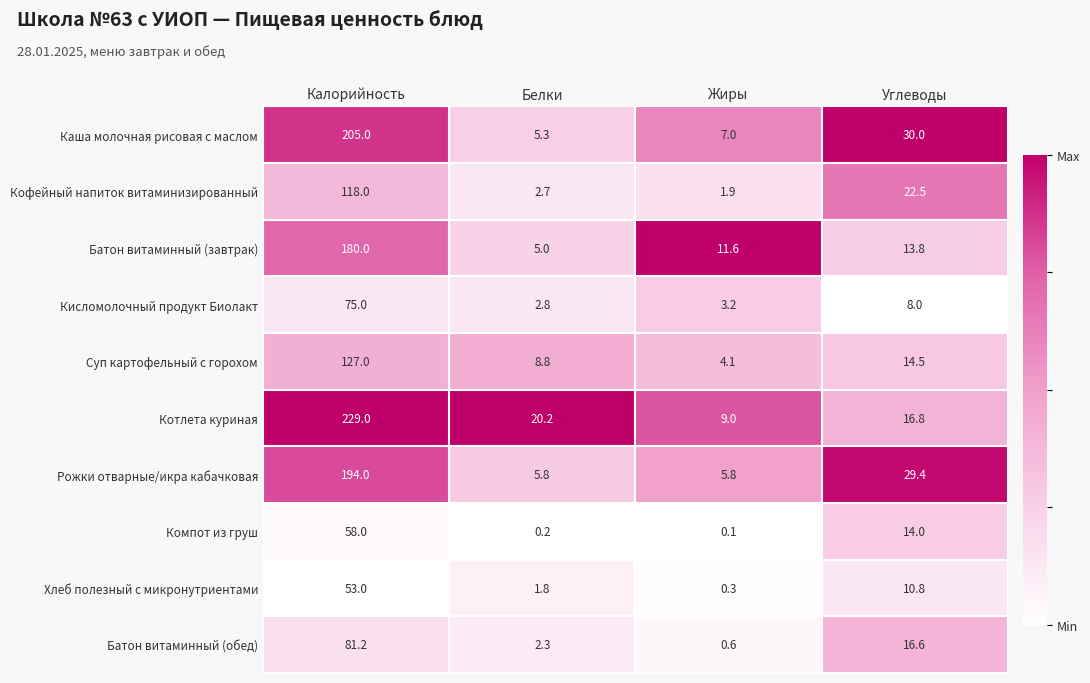

Where does the Котлета куриная series first go above 20?

Калорийность